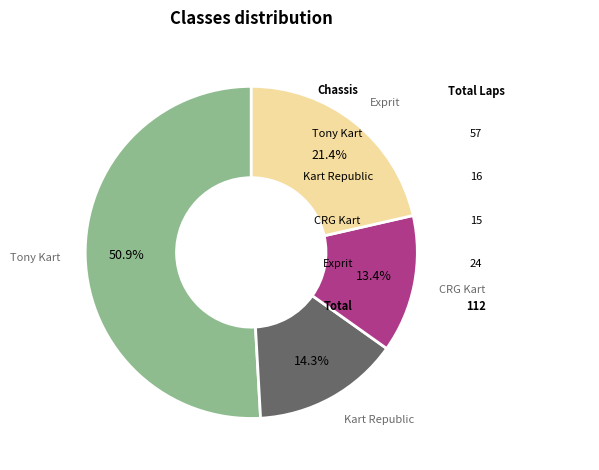

Which slice is the smallest?

CRG Kart